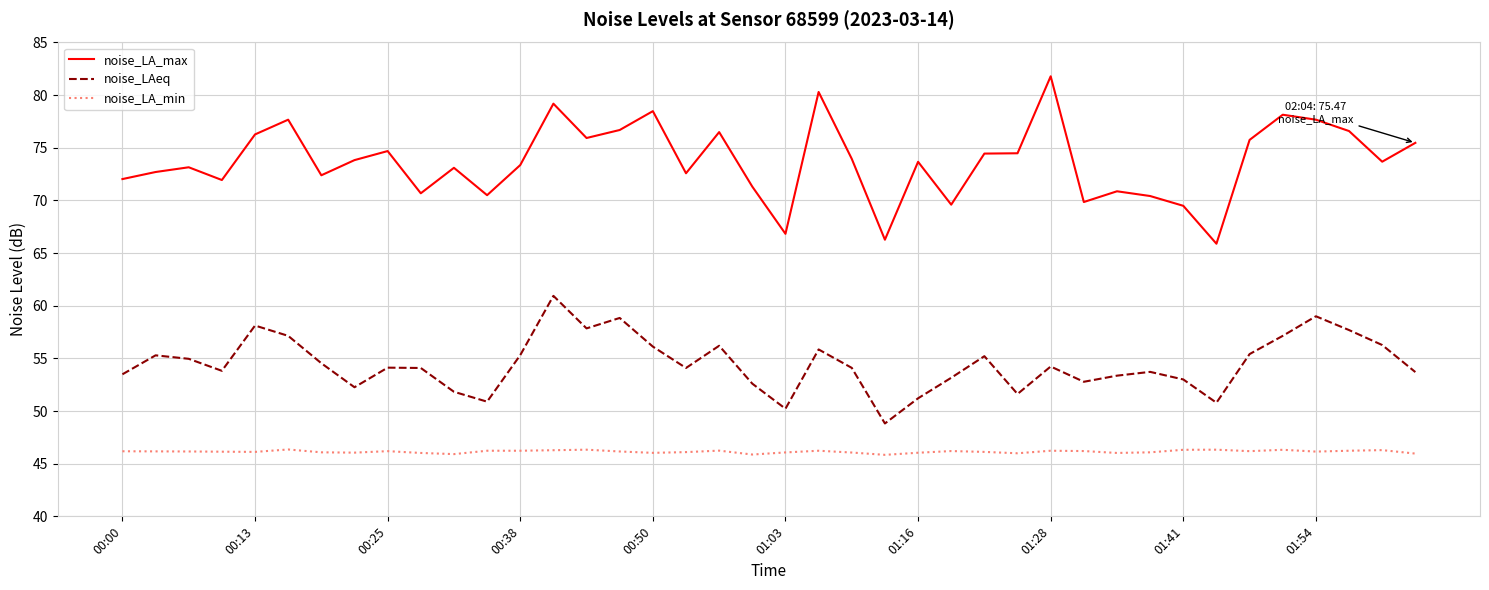

Which series has the largest total across all categories?

noise_LA_max